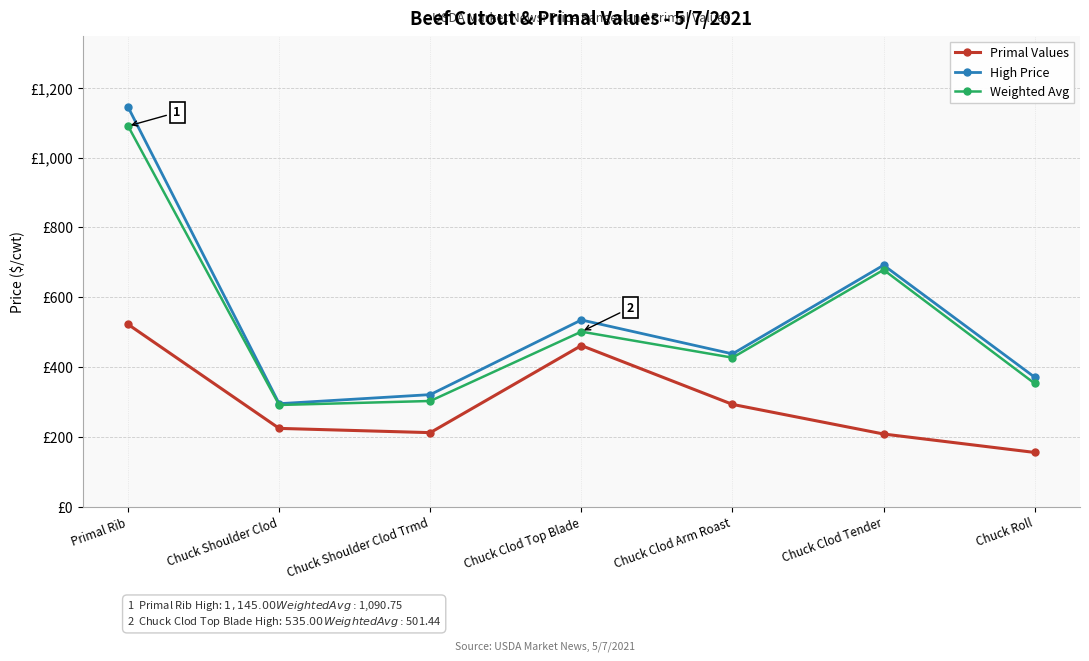

What are all the series names shown in the legend?

Primal Values, High Price, Weighted Avg